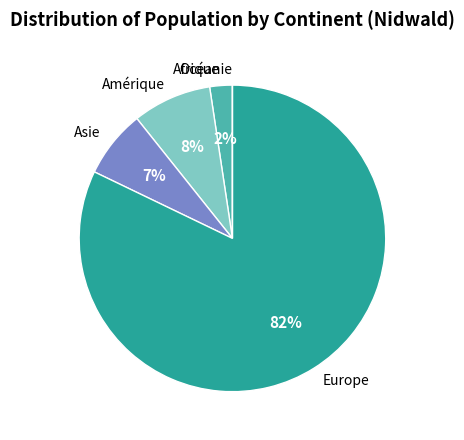

To the nearest percent, what portion does Afrique represent?

2%